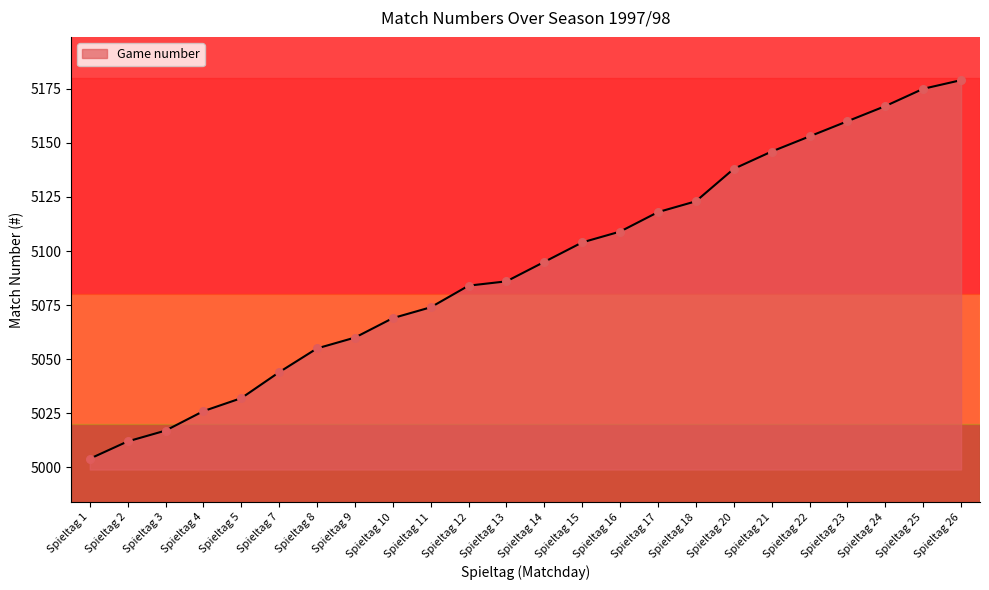

What is the ratio of the value at Spieltag 18 to the value at Spieltag 8?

1.0